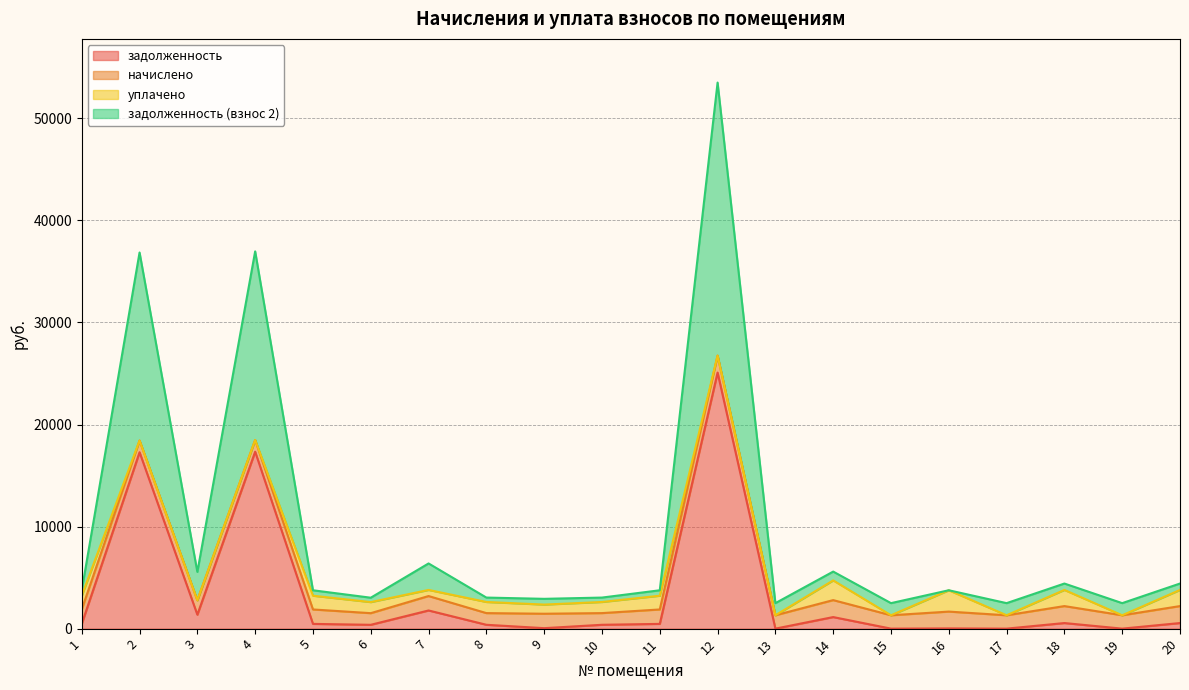

True or false: задолженность (взнос 2) and задолженность intersect in this chart.

False